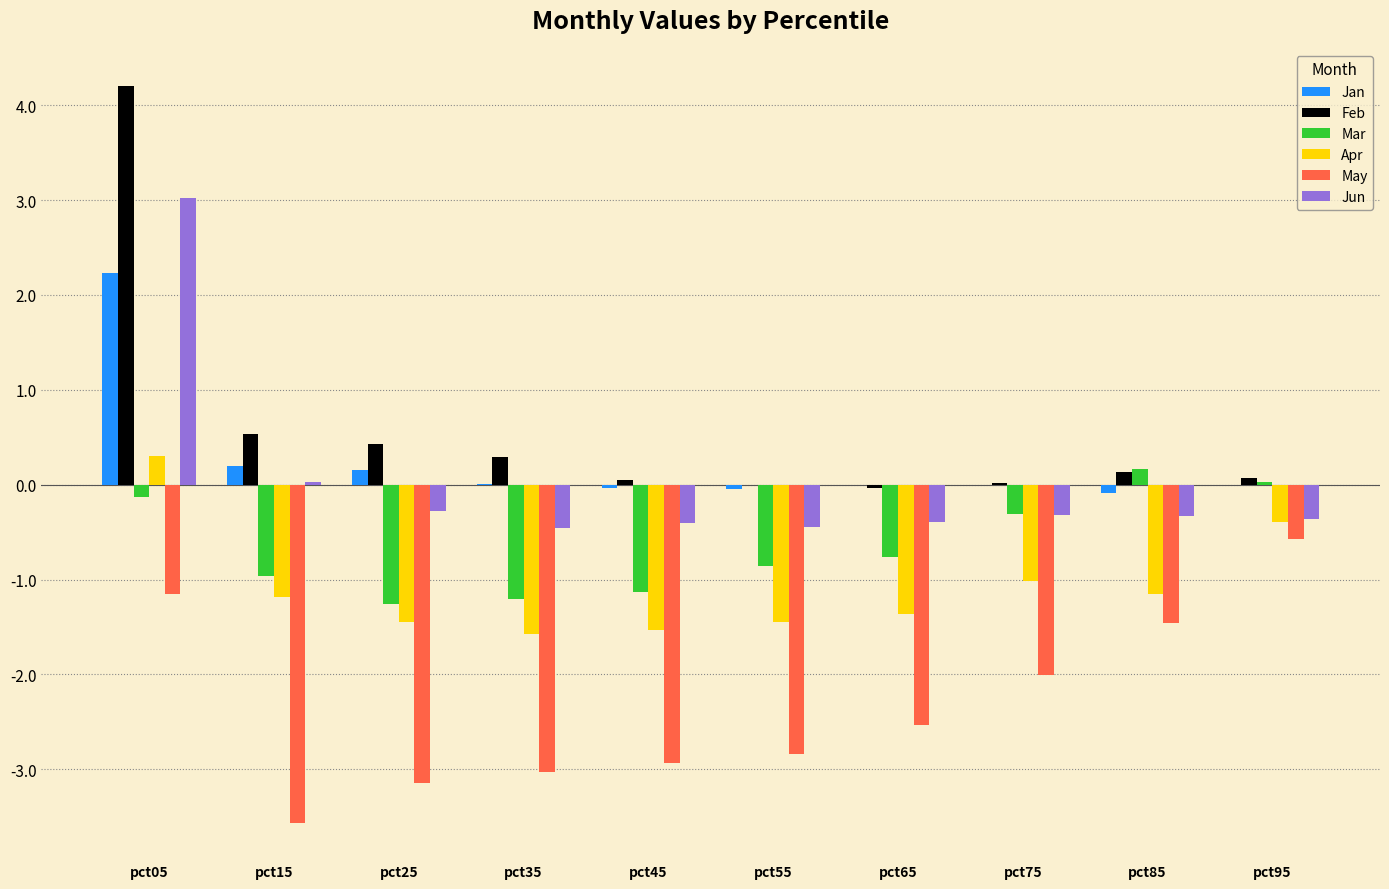

Where is Jun nearest to the value 1?

pct15